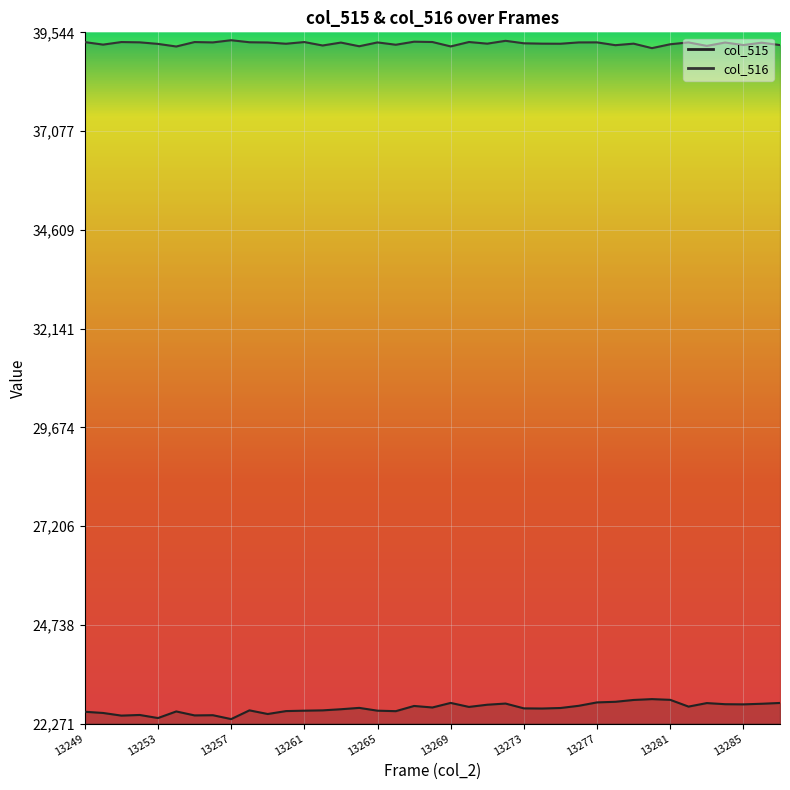

How many values in the col_515 series are below 22660?

19